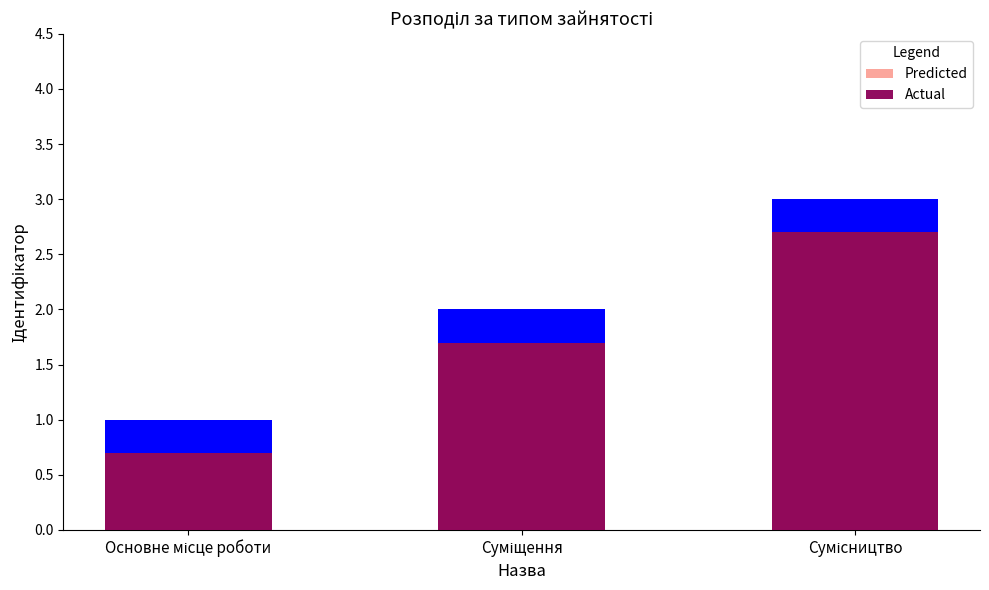

What is the label of the 3rd bar from the left?

Сумісництво